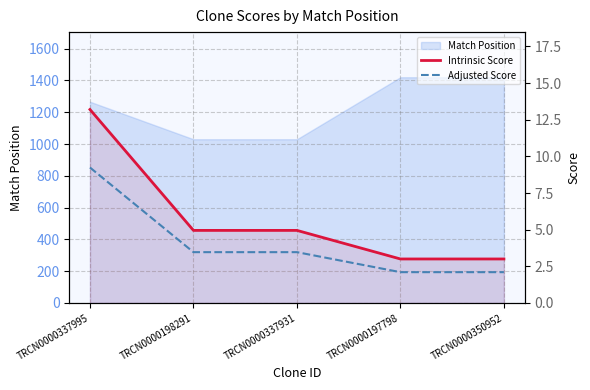

Where does the Intrinsic Score series first go above 4?

TRCN0000337995